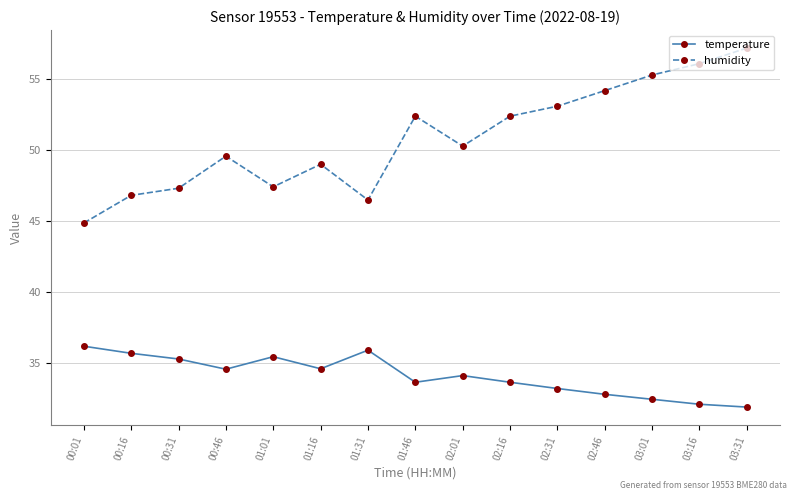

What is the smallest value displayed?

31.9